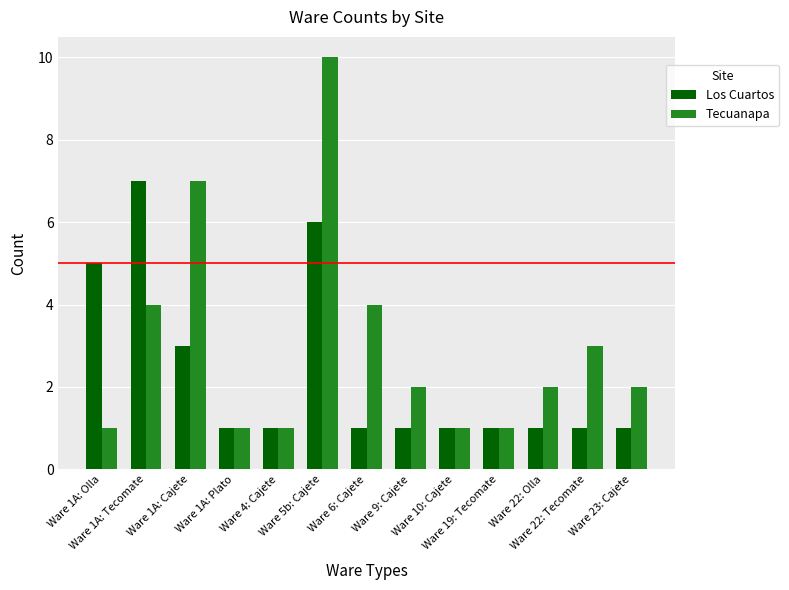

What is the sum of the Los Cuartos values at Ware 23: Cajete and Ware 5b: Cajete?

7